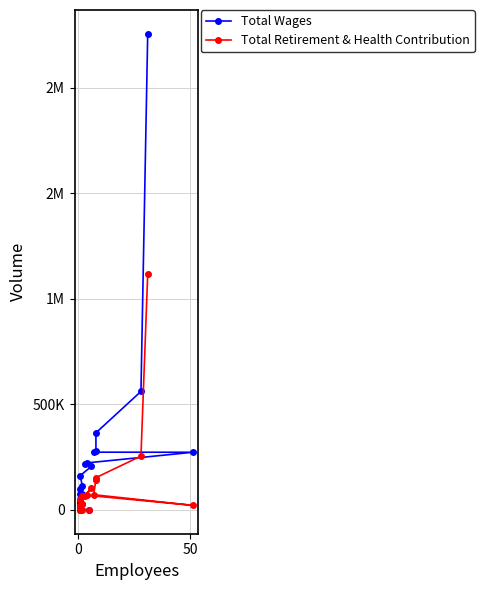

Which series has the widest spread of values?

Total Wages